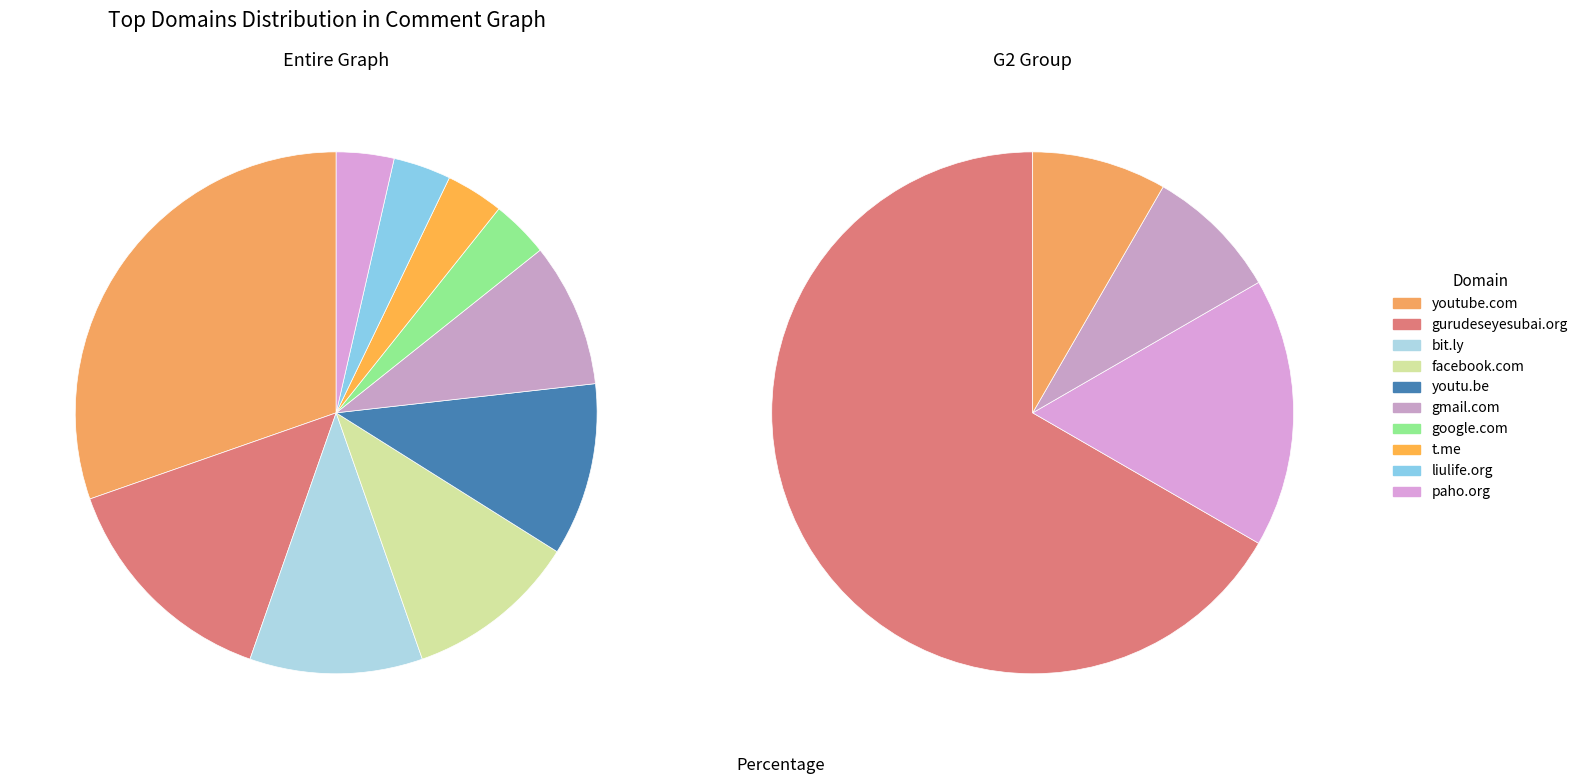

Between youtube.com and gmail.com, which is larger?

youtube.com